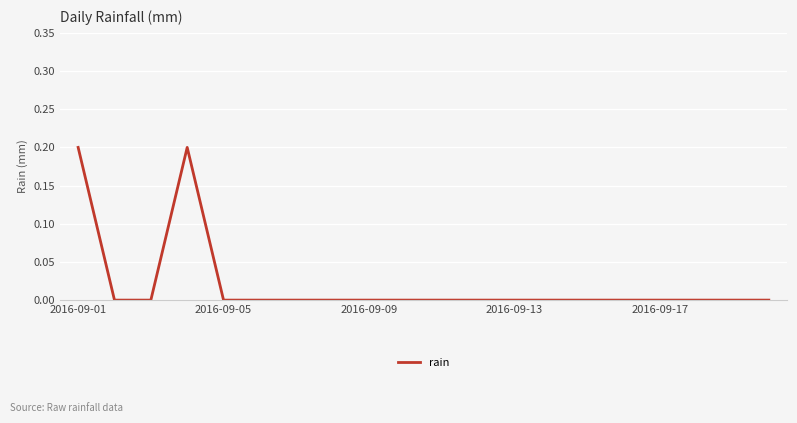

Reading right to left, transcribe all the data shown in this chart.

0.0	0.0	0.0	0.0	0.0	0.0	0.0	0.0	0.0	0.0	0.0	0.0	0.0	0.0	0.0	0.0	0.2	0.0	0.0	0.2